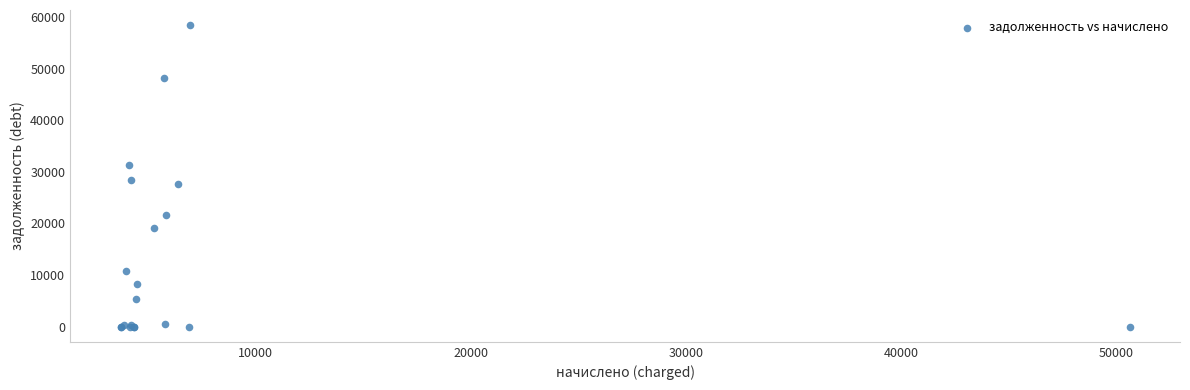

What Y value in the scatter plot is closest to 29210?

28455.3